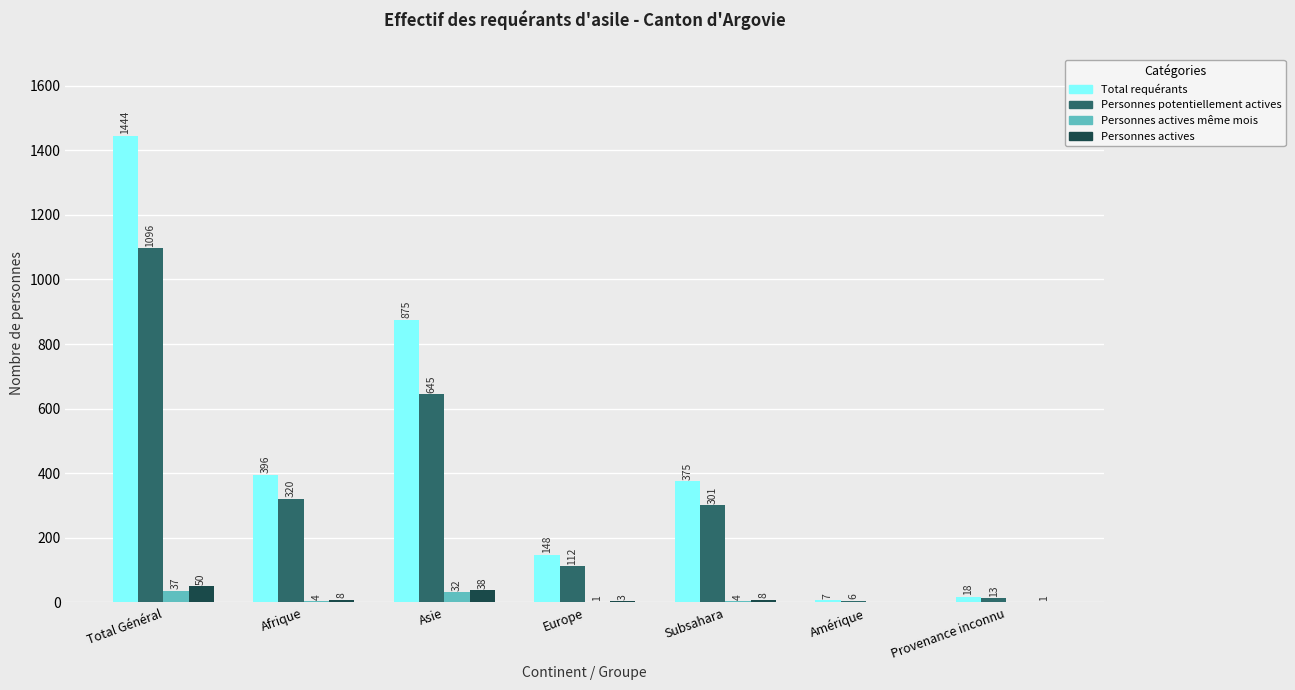

Is the value of Total requérants at Asie greater than the value of Personnes potentiellement actives at Afrique?

Yes